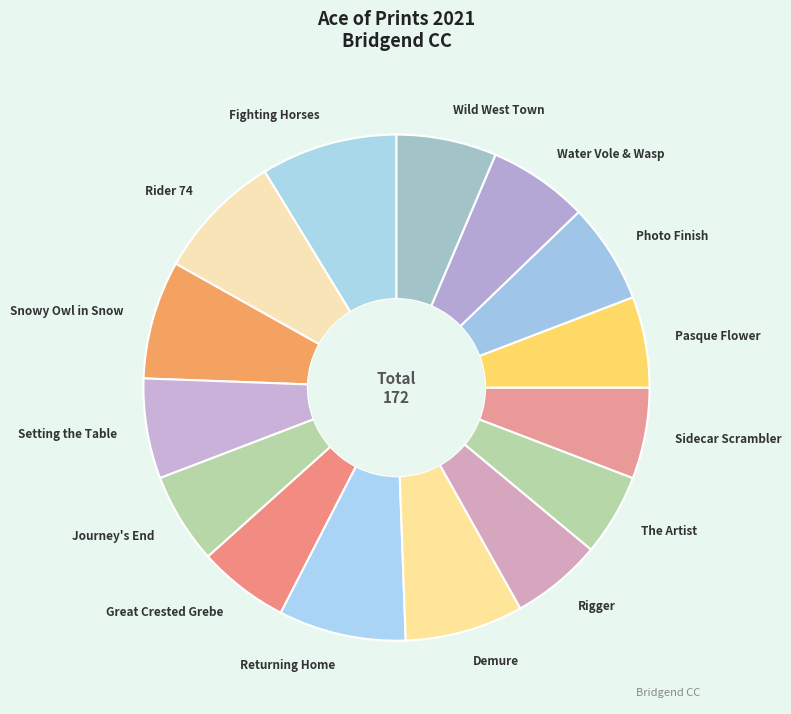

Which category has the biggest portion of the pie?

Fighting Horses